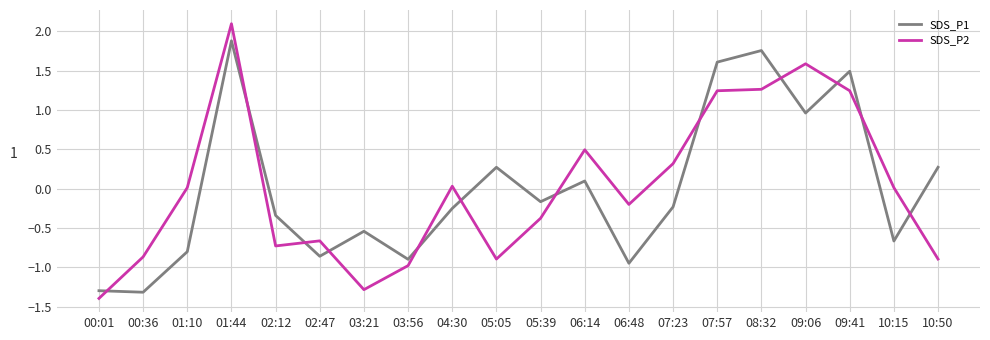

At which category is the sum across all series the highest?

01:44